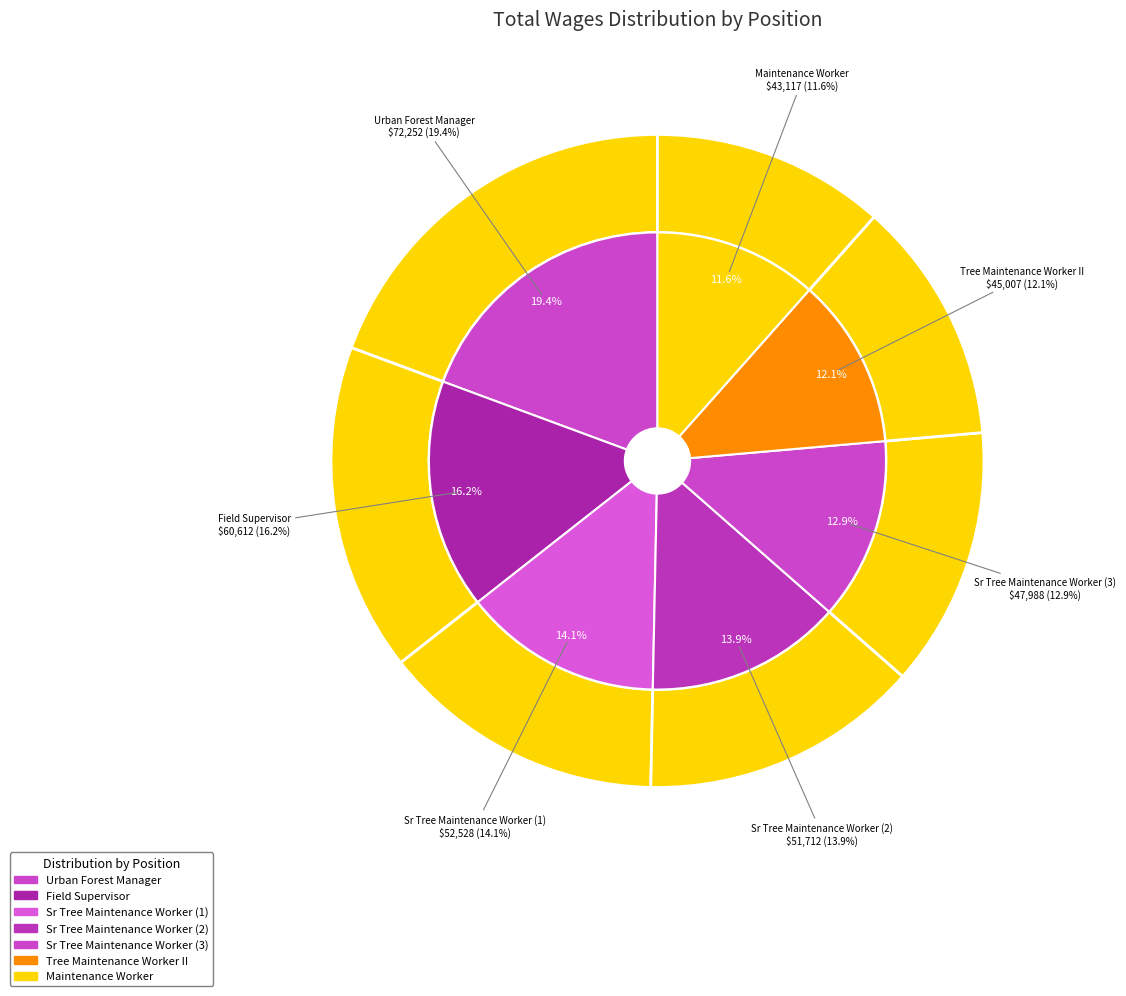

Which slice is the smallest?

Maintenance Worker